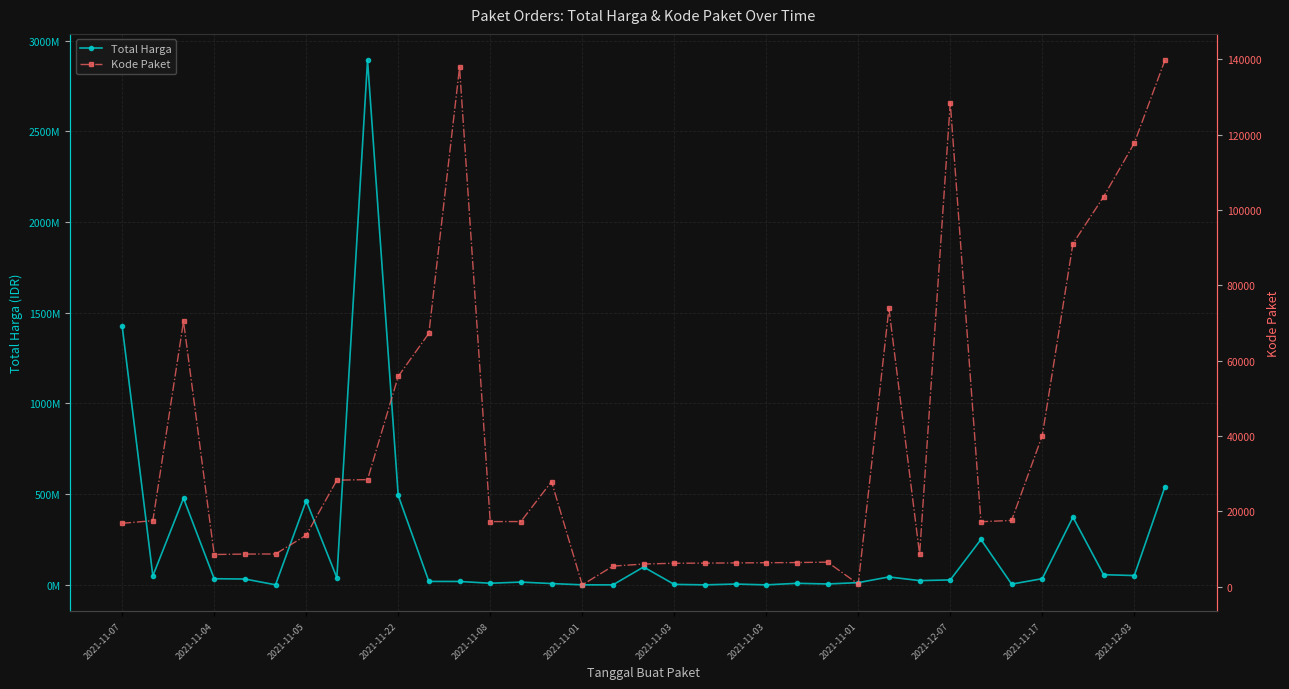

How many values in the Kode Paket series are below 17272?

17